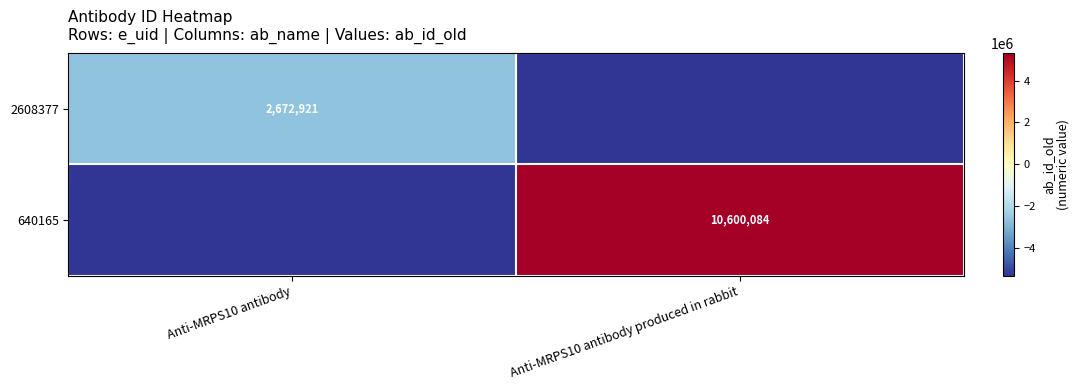

Is the value of 2608377 at Anti-MRPS10 antibody greater than the value of 640165 at Anti-MRPS10 antibody produced in rabbit?

No